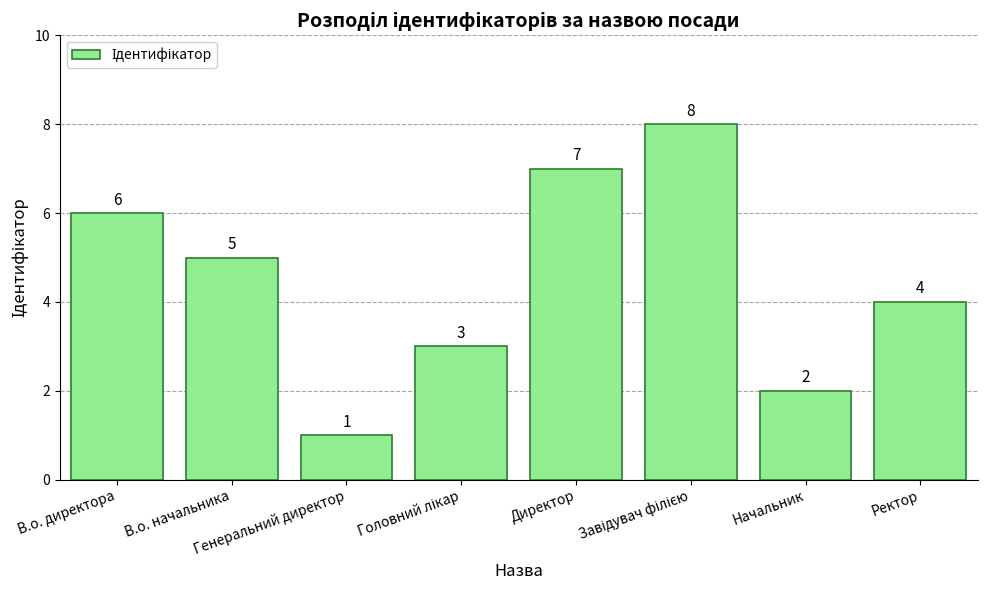

What is the sum of all values?

36